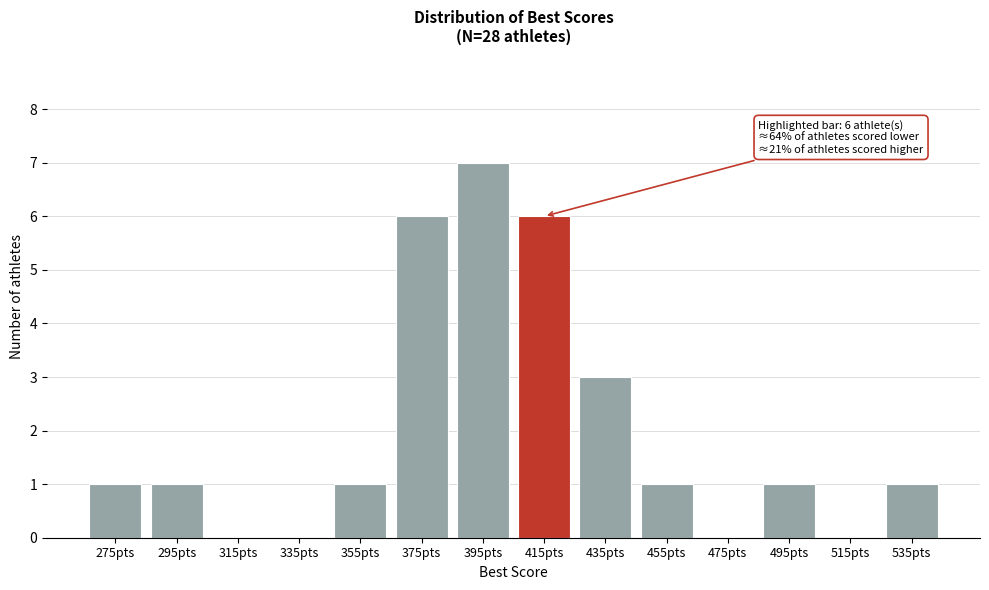

Reading left to right, list all the values displayed in this chart.

275pts=1	295pts=1	315pts=0	335pts=0	355pts=1	375pts=6	395pts=7	415pts=6	435pts=3	455pts=1	475pts=0	495pts=1	515pts=0	535pts=1